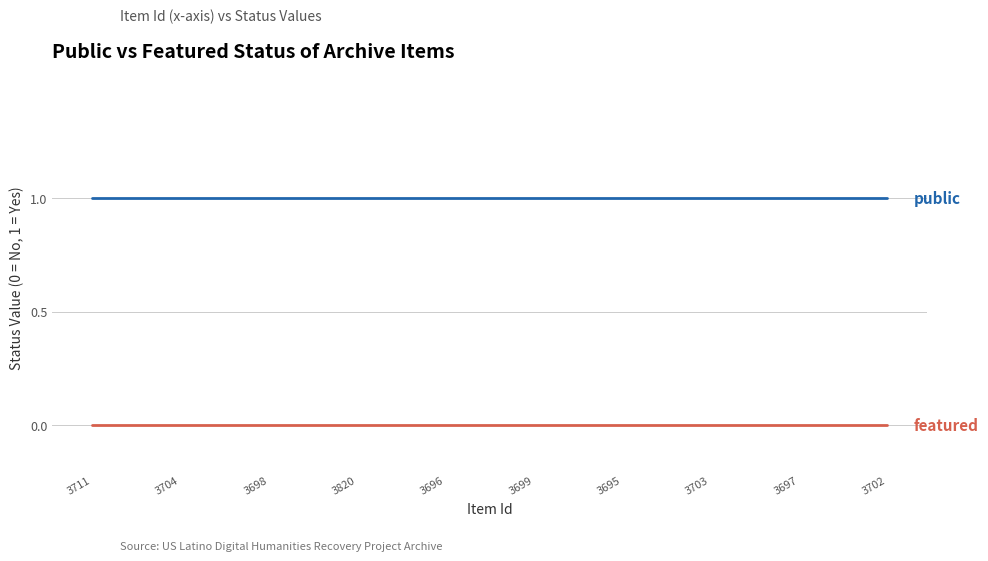

What position from the left is 3711?

1